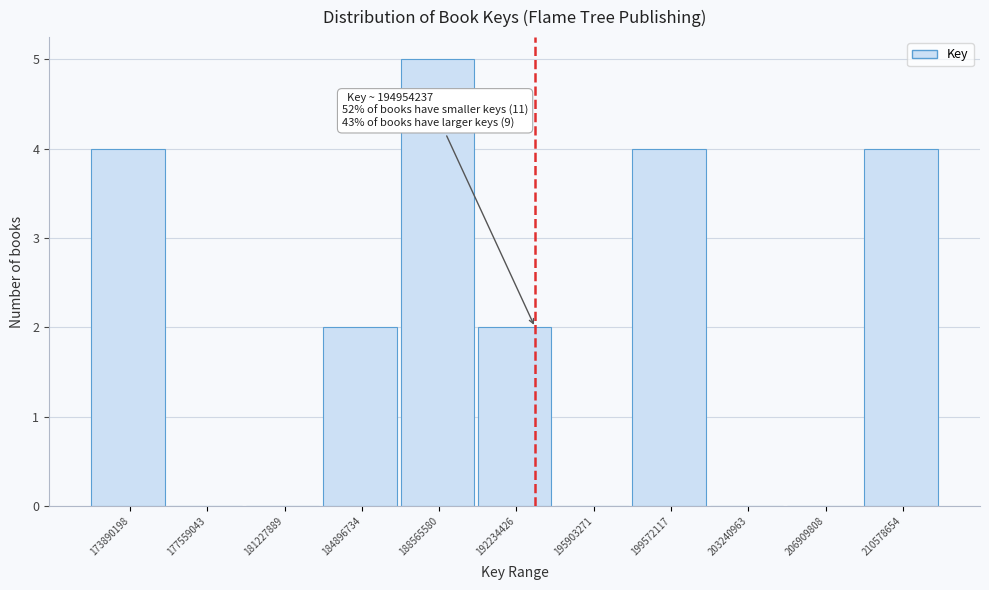

Reading left to right, extract all data points from this chart.

173890198=4	177559043=0	181227889=0	184896734=2	188565580=5	192234426=2	195903271=0	199572117=4	203240963=0	206909808=0	210578654=4